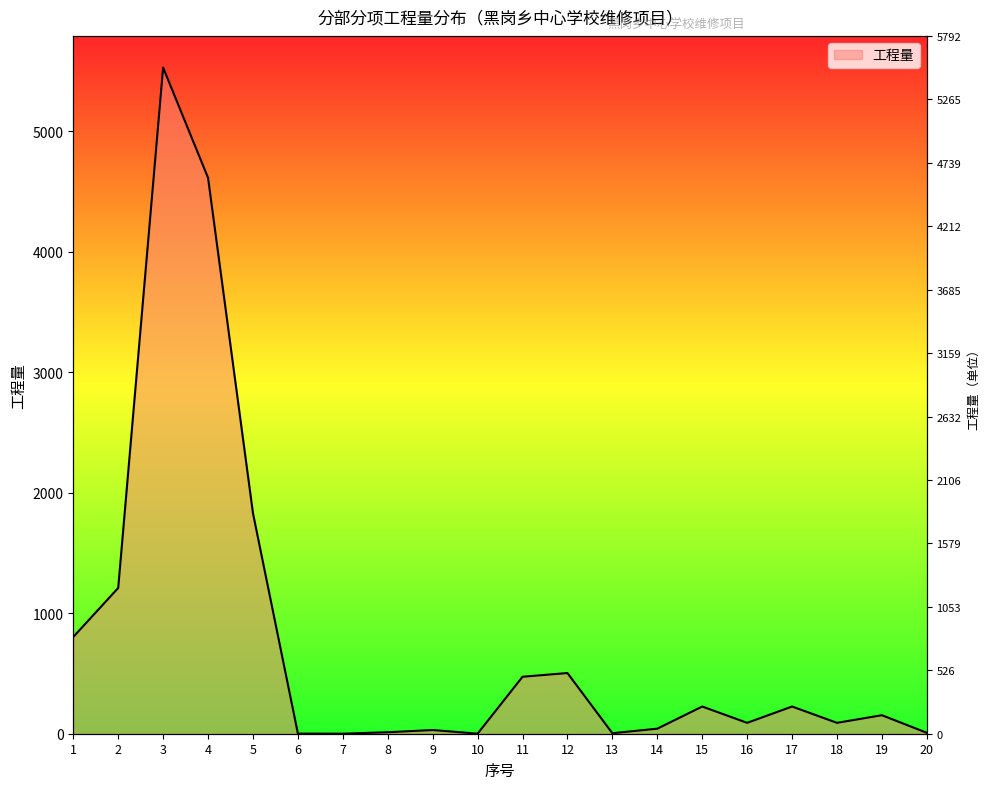

How many interior local valleys (lower than both neighbors) does the data have?

5